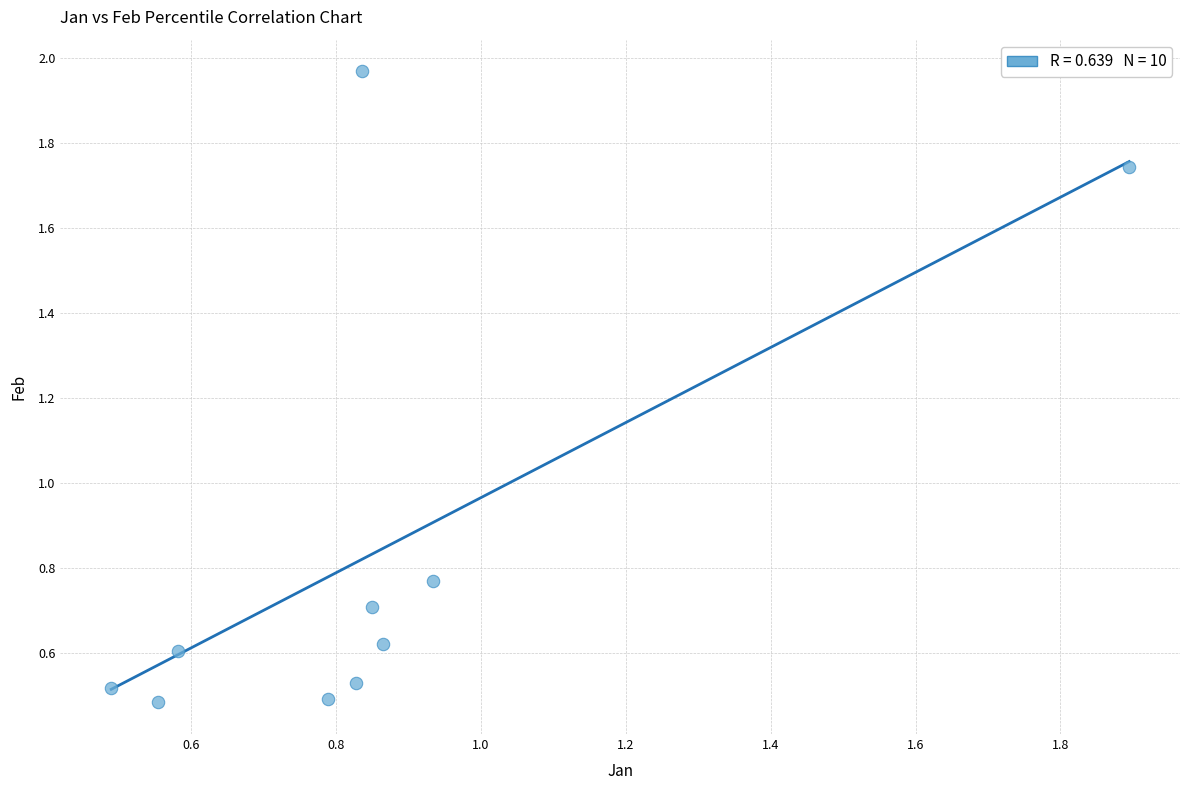

What is the average X value?

0.9